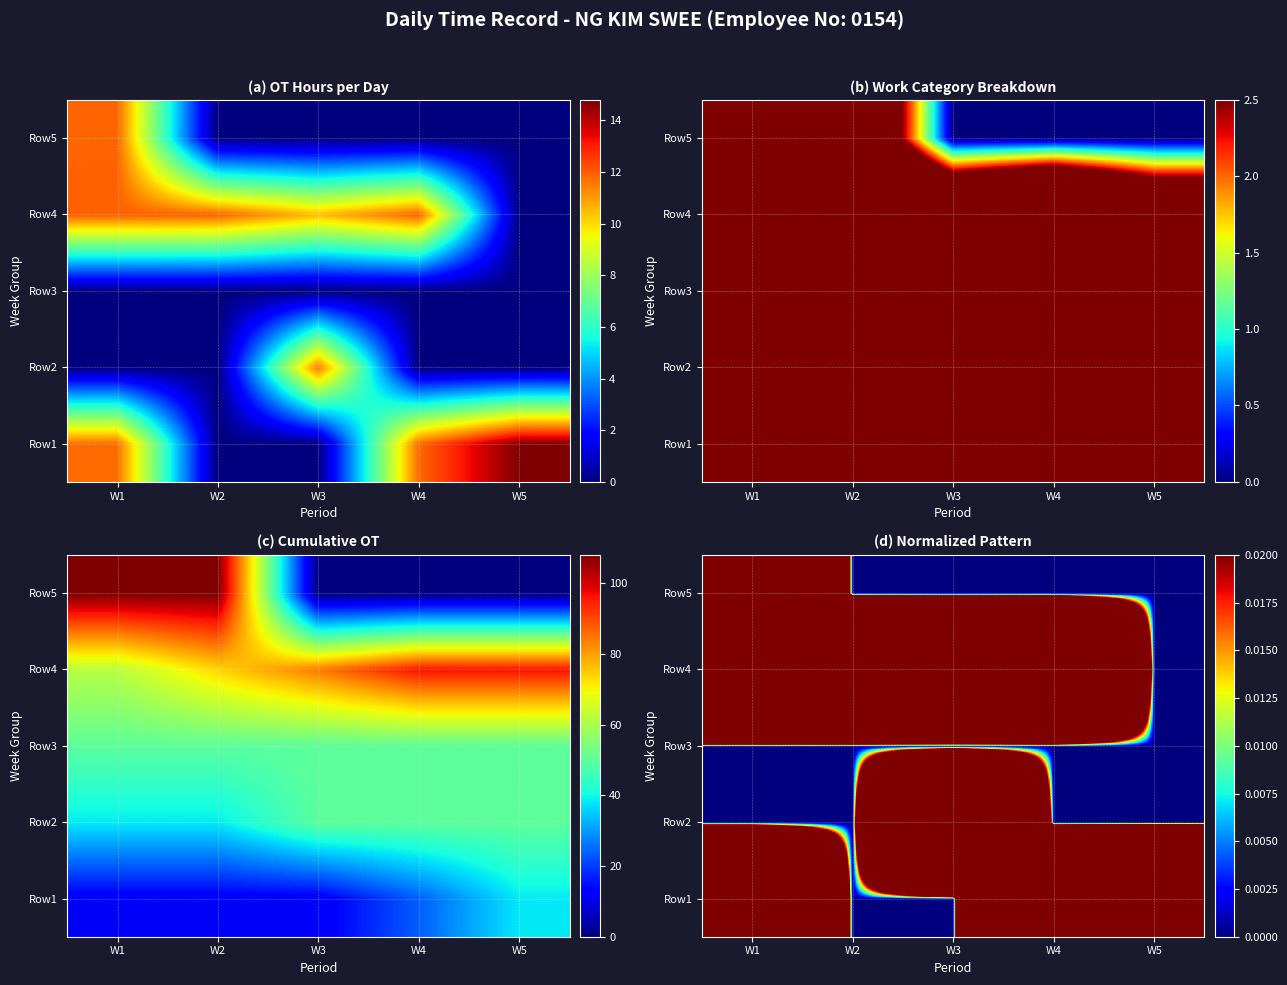

Where is Row1 nearest to the value 0?

W2